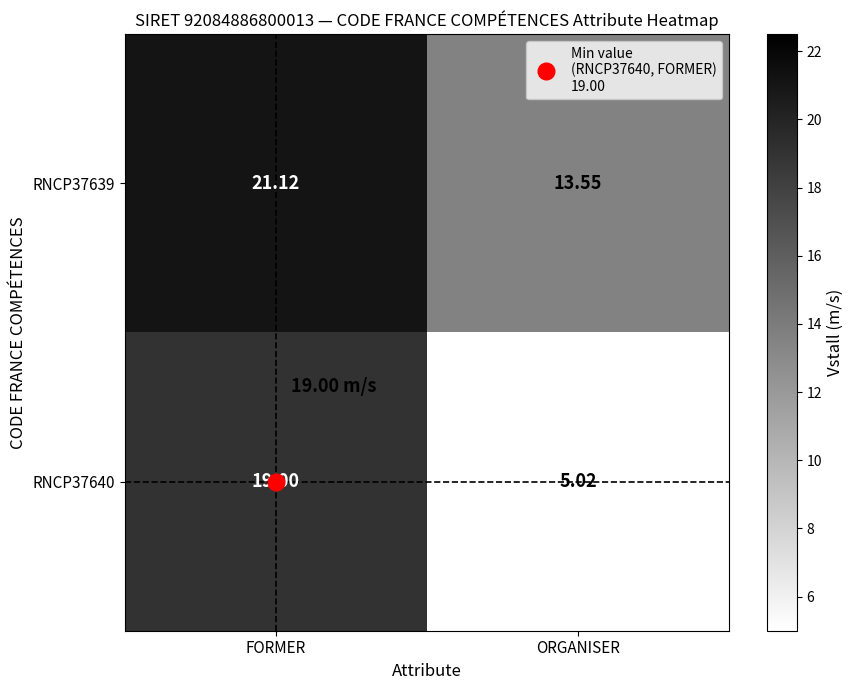

How many series are shown in this chart?

2